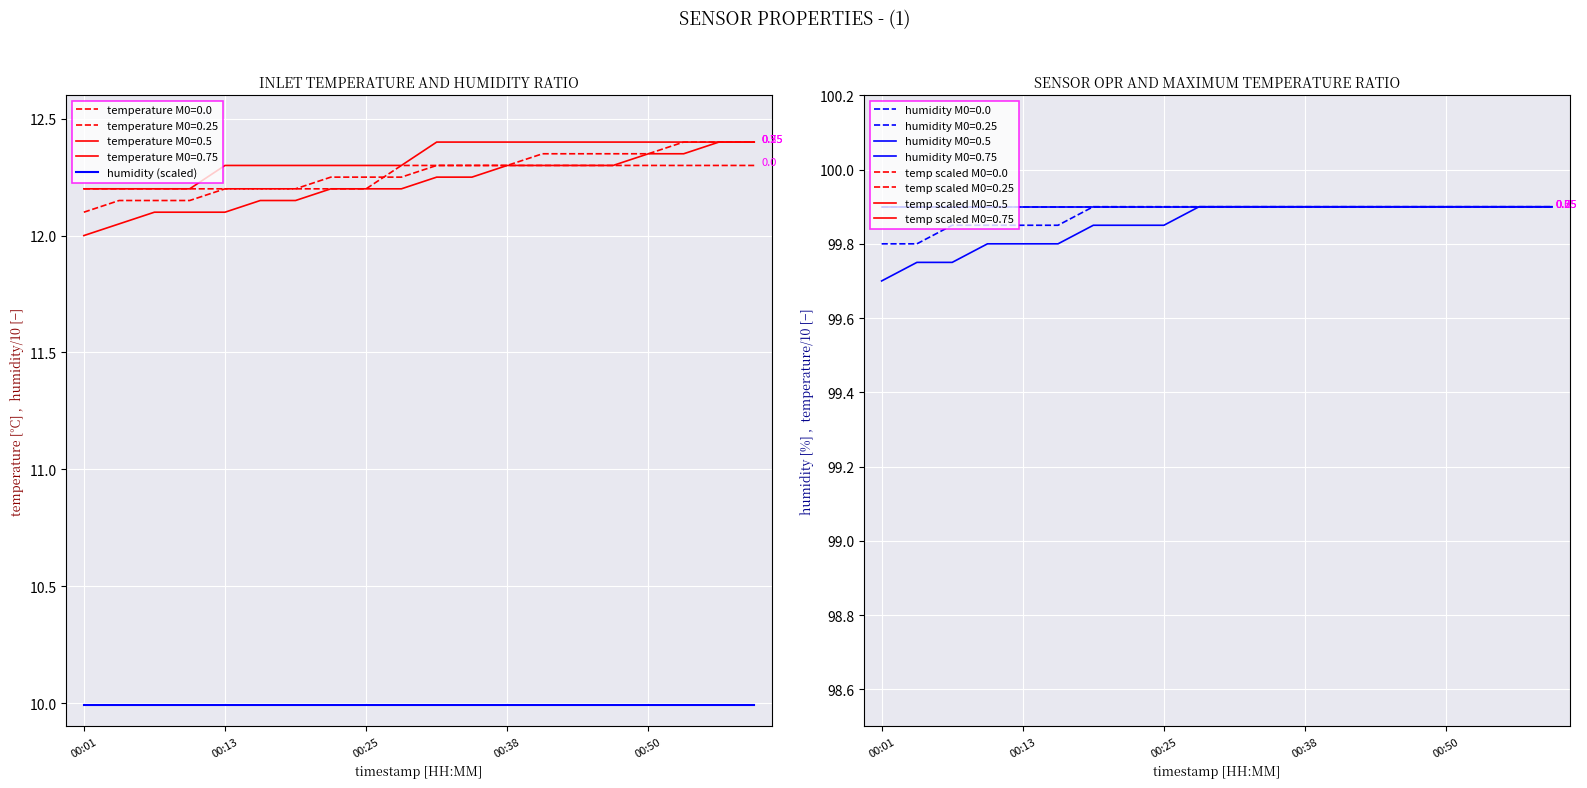

Which category has the lowest value across all series?

00:01